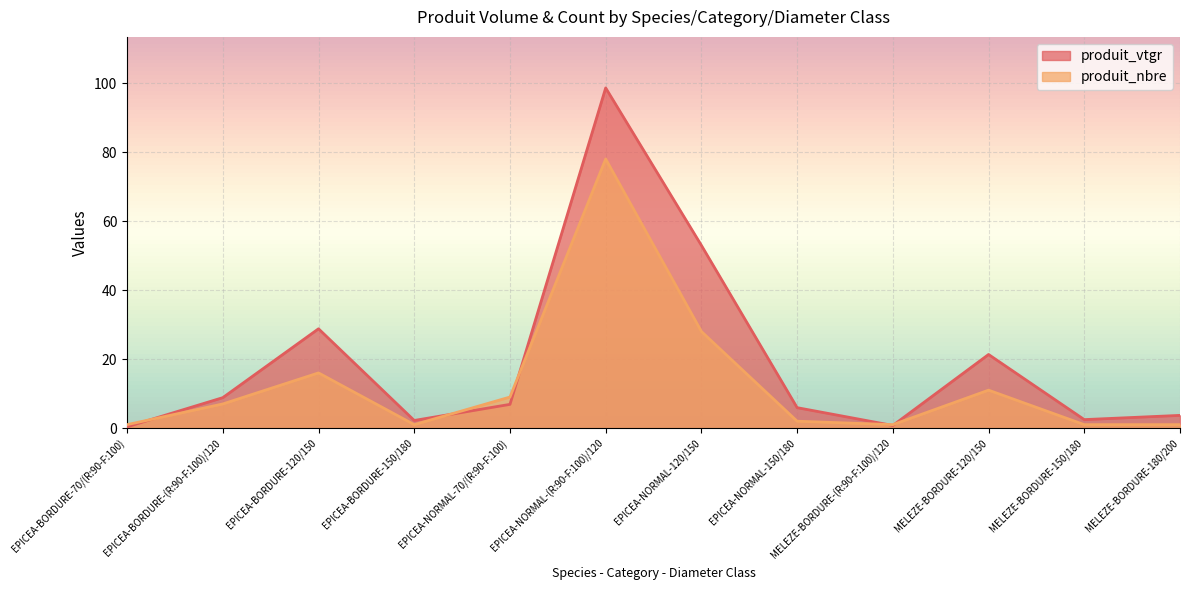

How many times do produit_vtgr and produit_nbre cross each other?

5